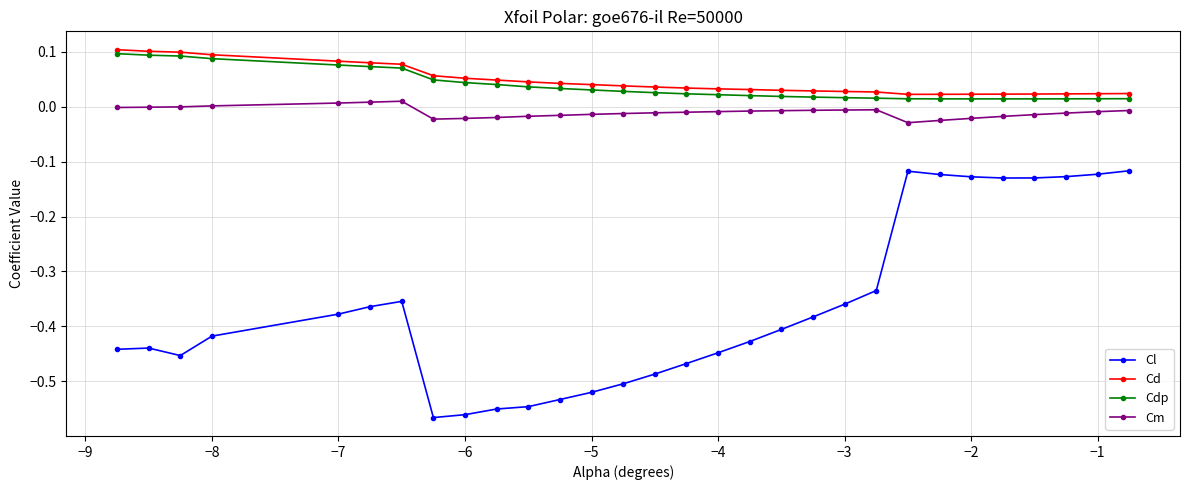

How many Cdp values are between 0 and 1?

30